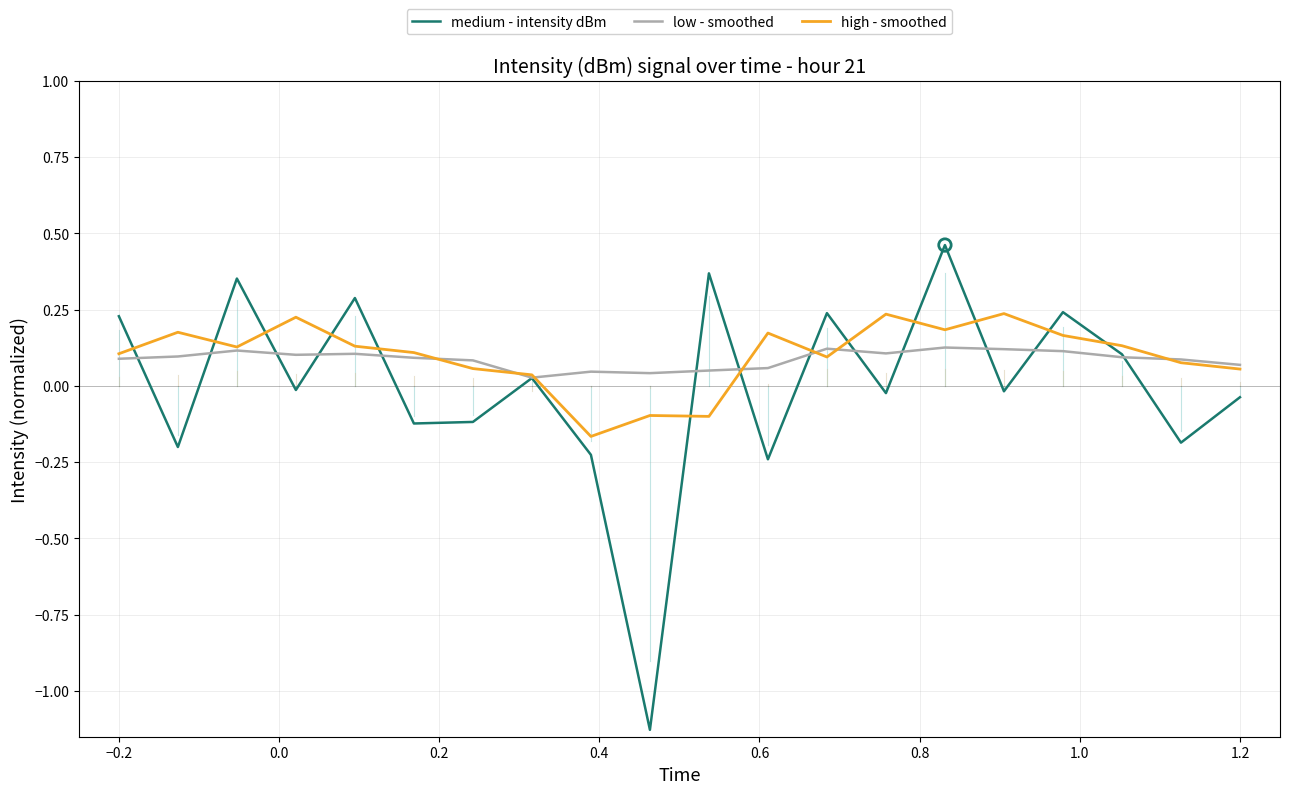

At how many categories does at least one series exceed 0?

20